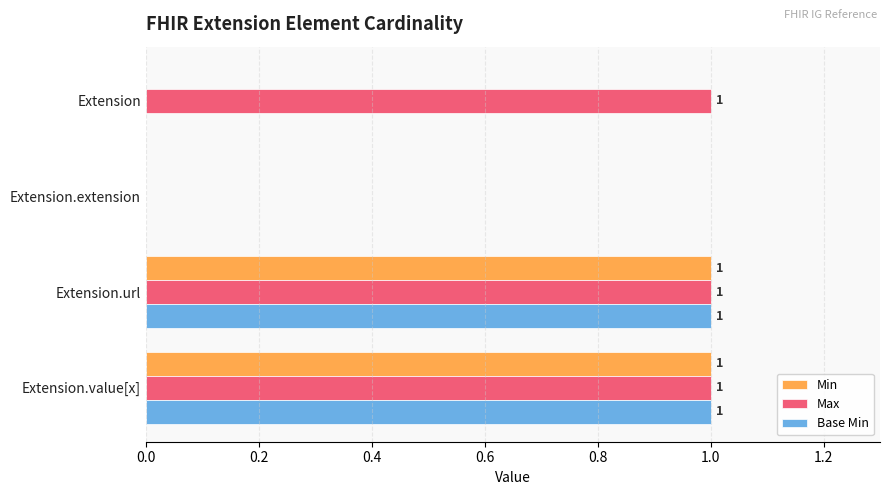

What is the greatest value displayed?

1